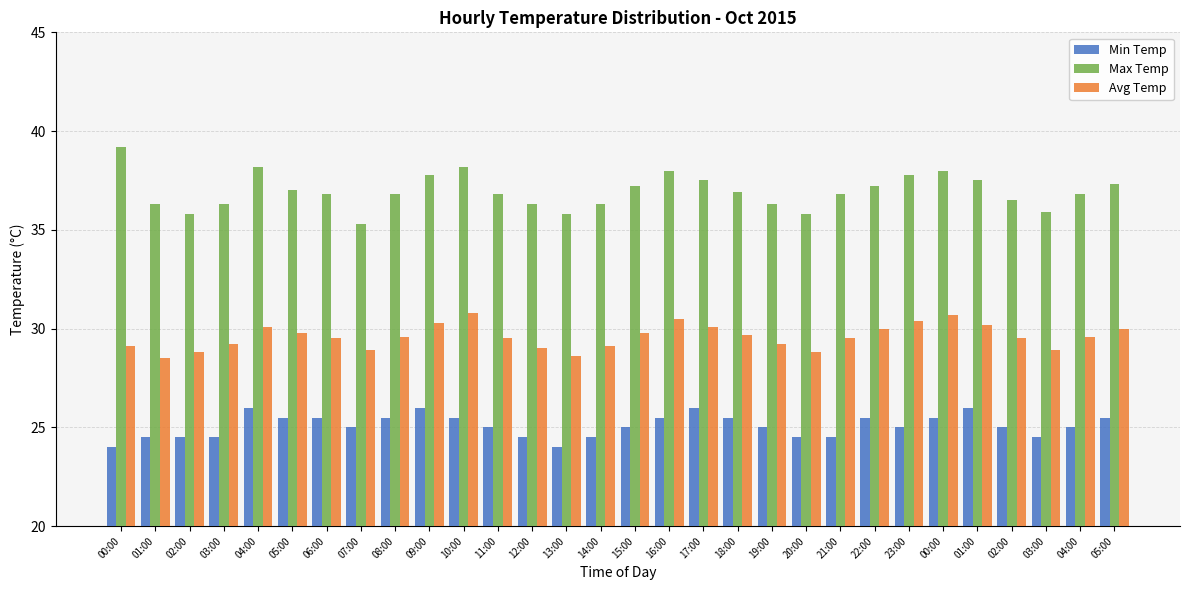

The Avg Temp series shows 47.7 at 01:00. True or false?

False